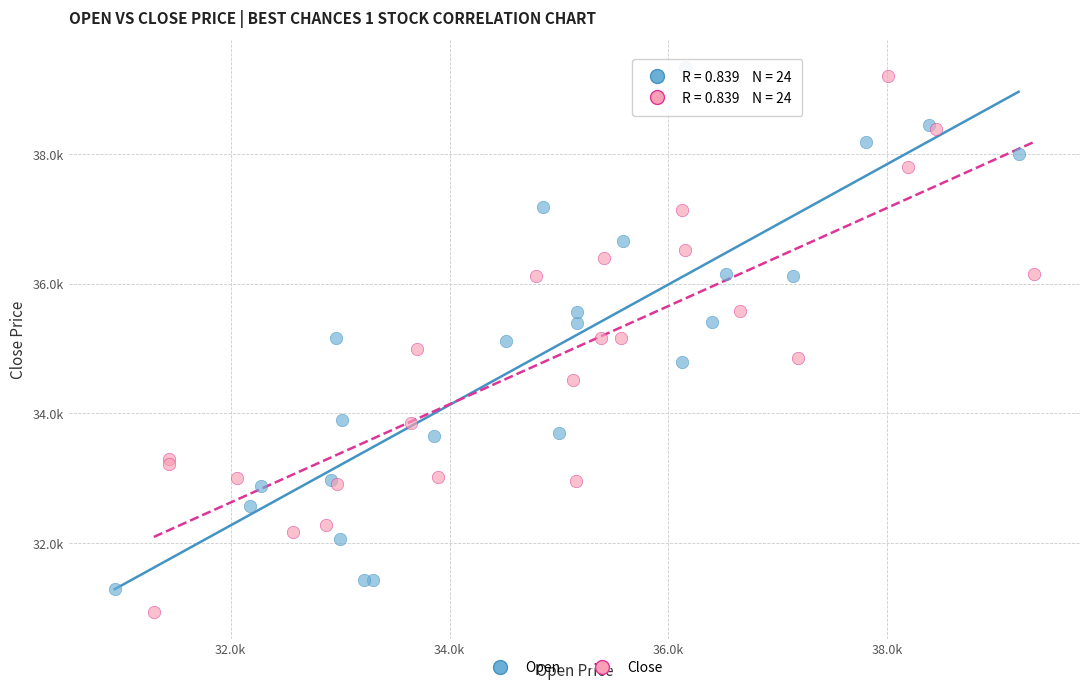

Which series contains the lowest Y value?

Close